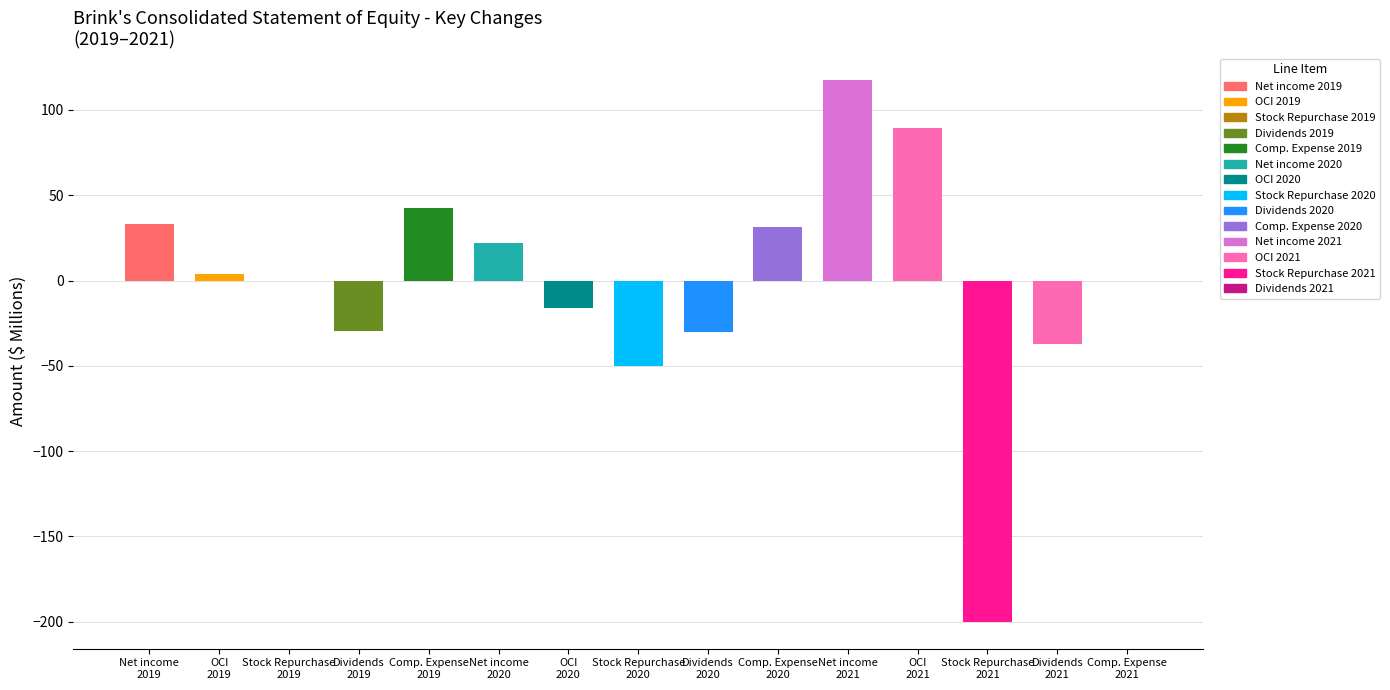

What is the maximum value shown in the chart?

117.3